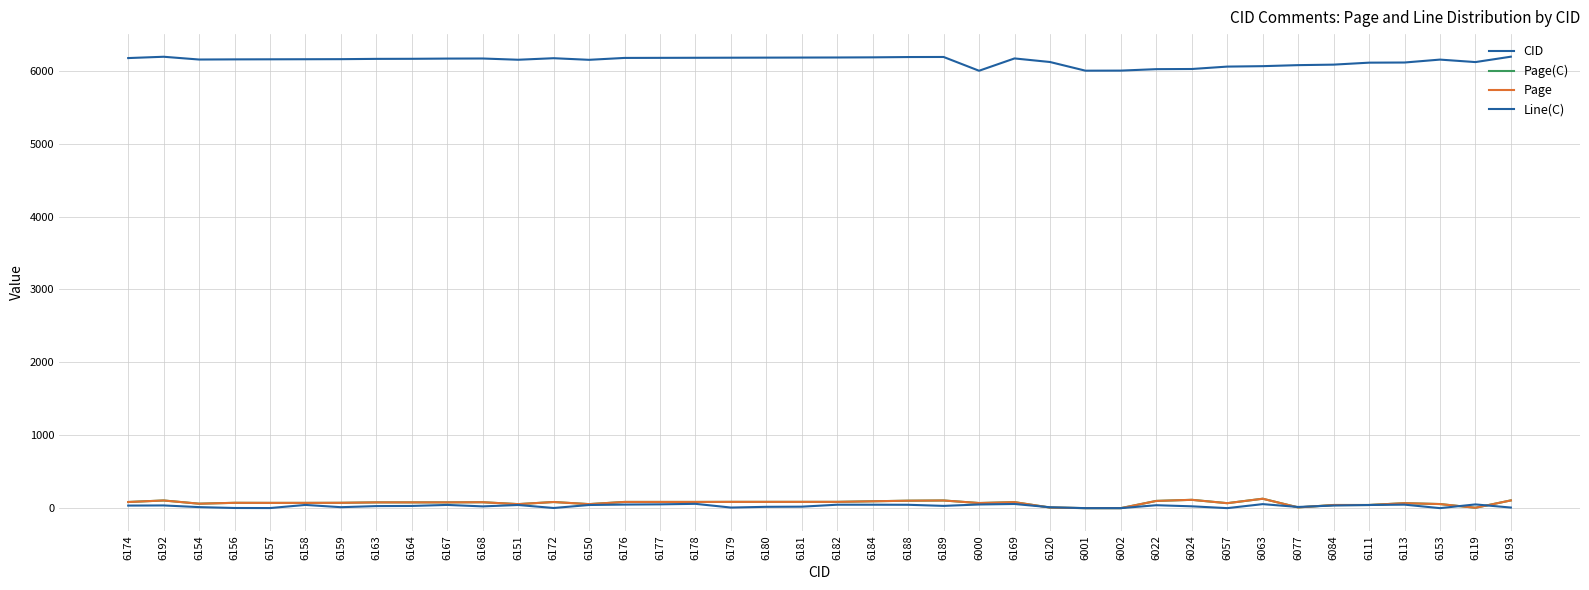

At which category does Line(C) reach its first local peak?

6192